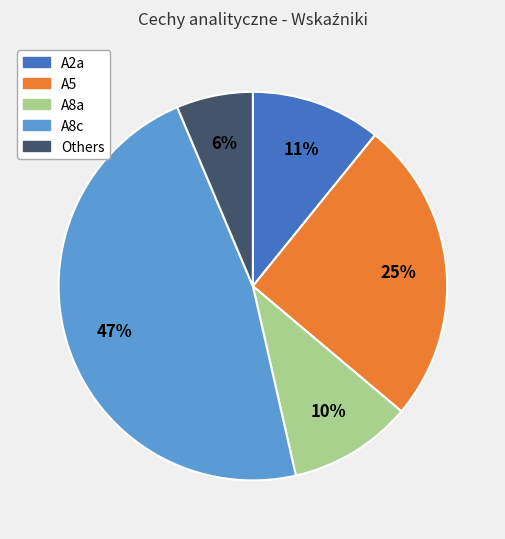

To the nearest percent, what is the difference between the largest and smallest slice percentages?

41%